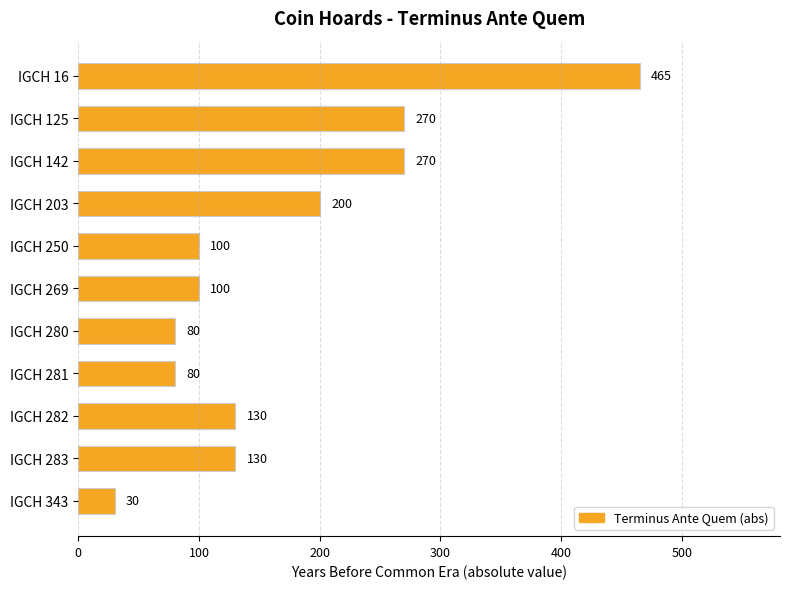

Reading bottom to top, list all the values displayed in this chart.

IGCH 343=30	IGCH 283=130	IGCH 282=130	IGCH 281=80	IGCH 280=80	IGCH 269=100	IGCH 250=100	IGCH 203=200	IGCH 142=270	IGCH 125=270	IGCH 16=465